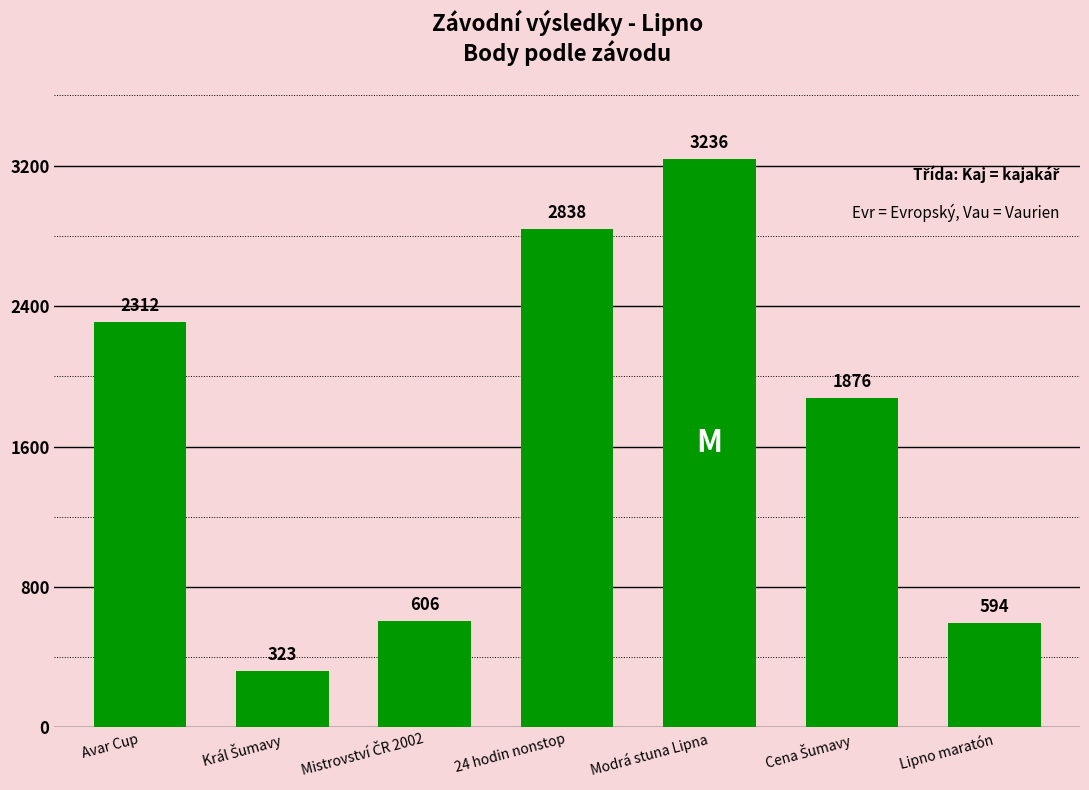

How many series are shown in this chart?

1